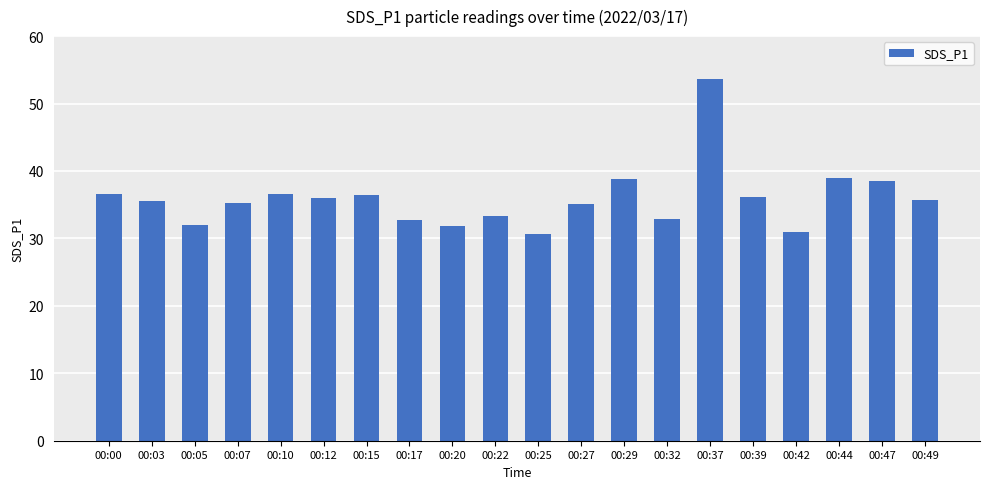

What is the difference between the values at 00:42 and 00:03?

4.5